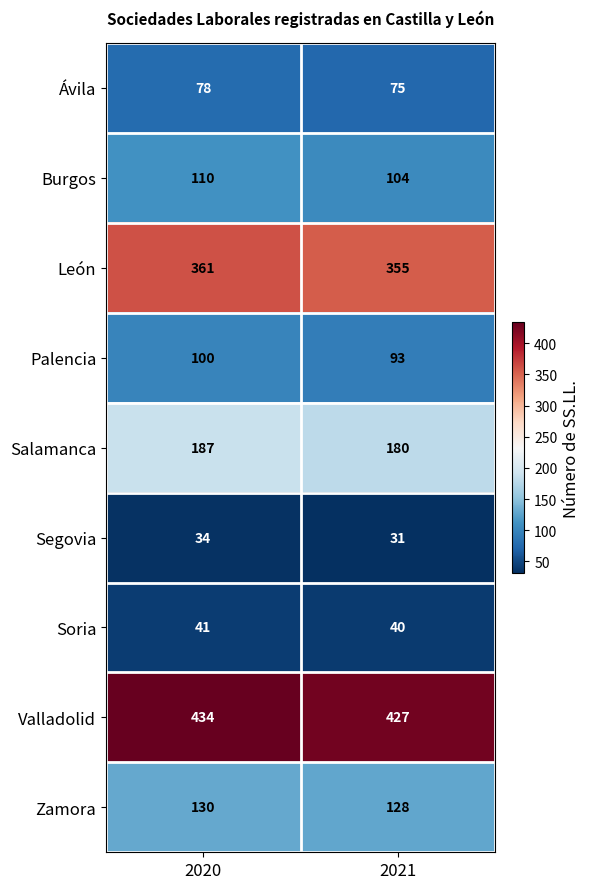

At how many categories does at least one series exceed 85?

2